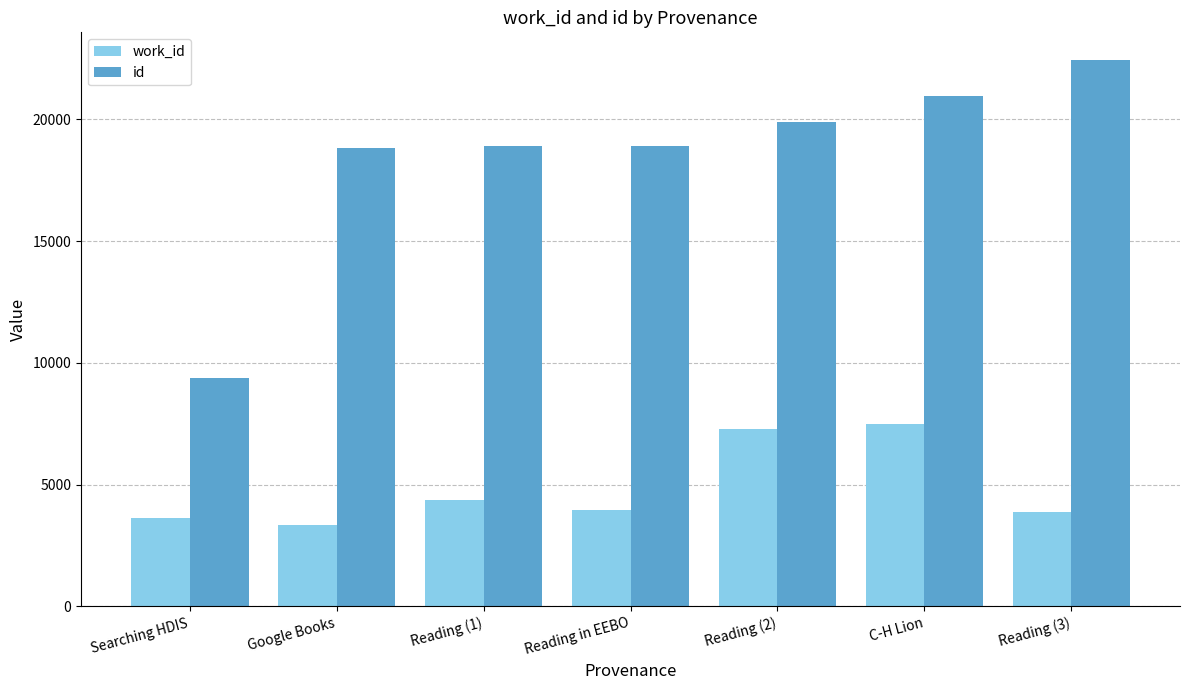

How many bars are there in total?

14